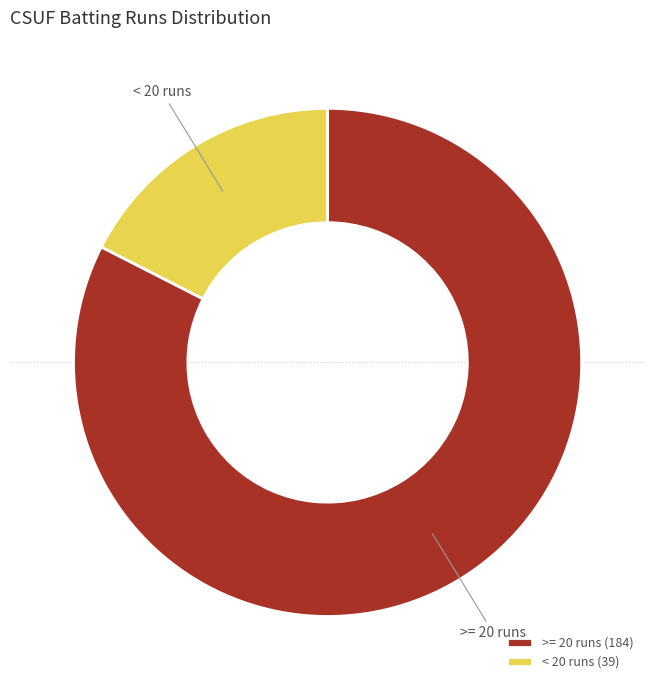

Is it true that < 20 runs (39) is 23% of the pie?

False